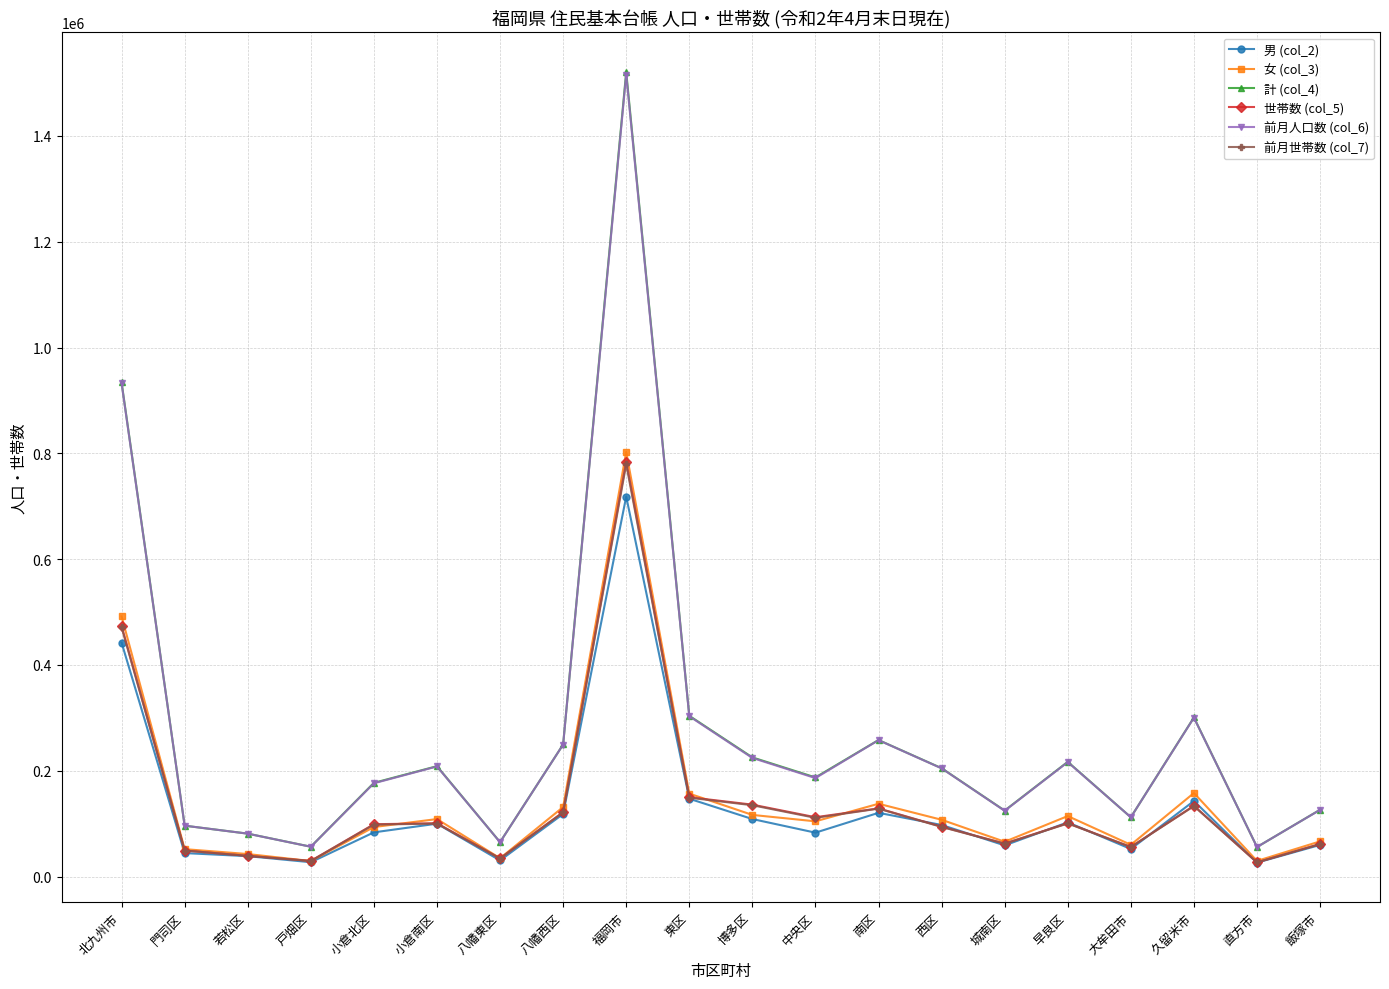

True or false: 計 (col_4) has a value of 56411 at 戸畑区.

True